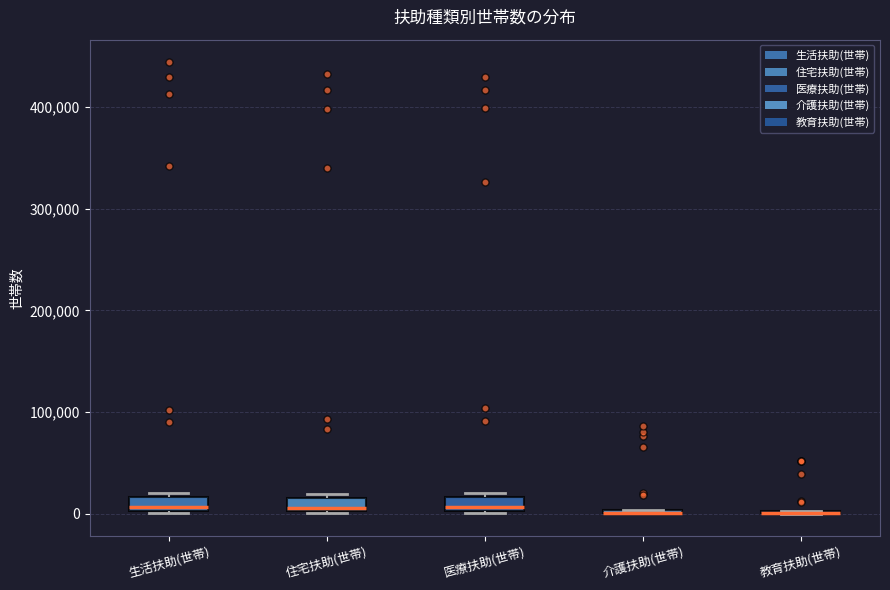

Where does the median line of the box for 医療扶助(世帯) sit on the y-axis? The values are not printed on the chart, so give them approximately, as read against the axis.

10000